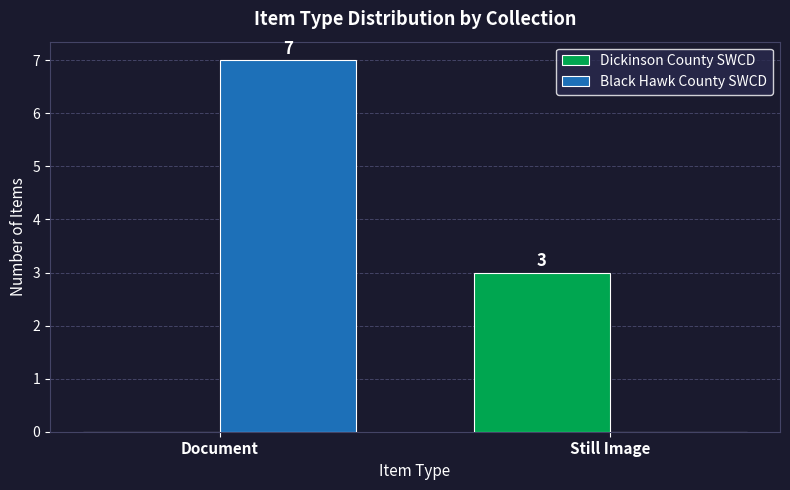

How many positive values does the Dickinson County SWCD series have?

1